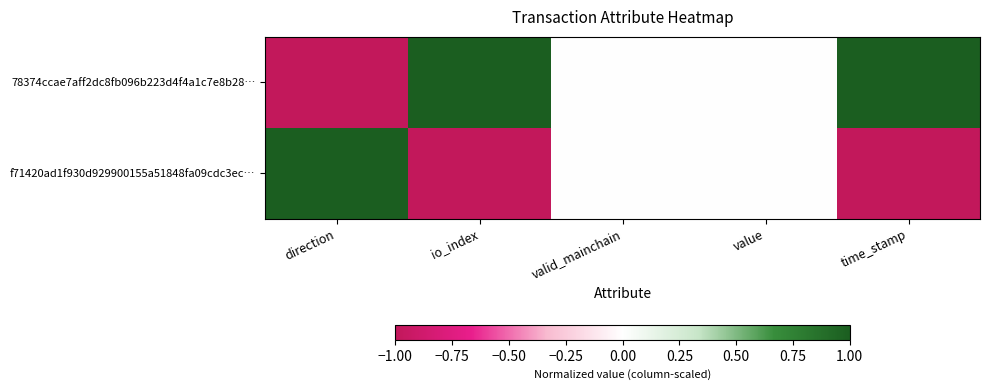

Between io_index and valid_mainchain, which series saw the biggest shift?

78374ccae7aff2dc8fb096b223d4f4a1c7e8b28…